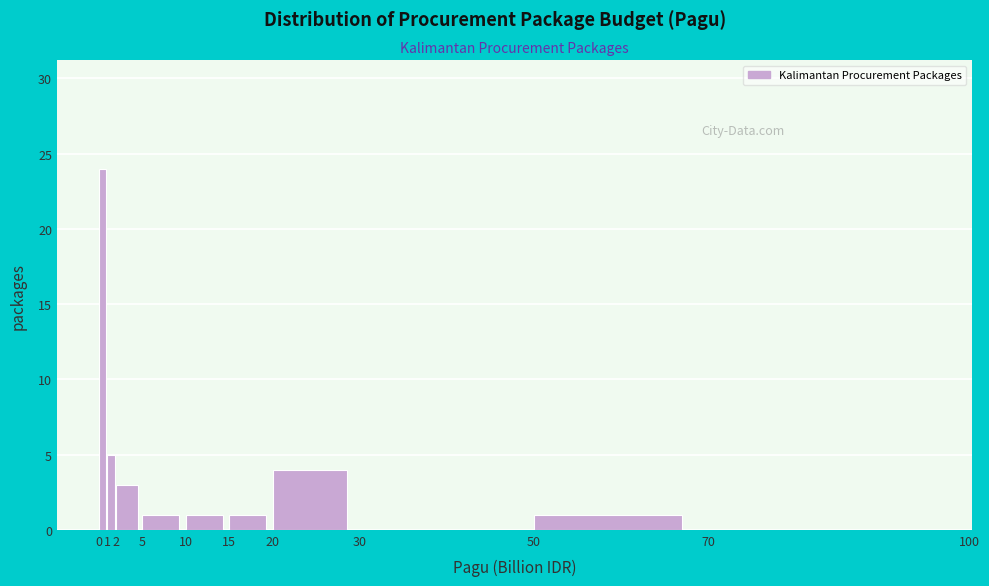

Reading left to right, list every bar in this chart as the range it spans on the x-axis followed by its height. The values are not printed on the chart, so give them approximately, as read against the axis.

0 to 1: 24
1 to 2: 5
2 to 5: 3
5 to 10: 1
10 to 15: 1
15 to 20: 1
20 to 30: 4
30 to 50: 0
50 to 70: 1
70 to 100: 0